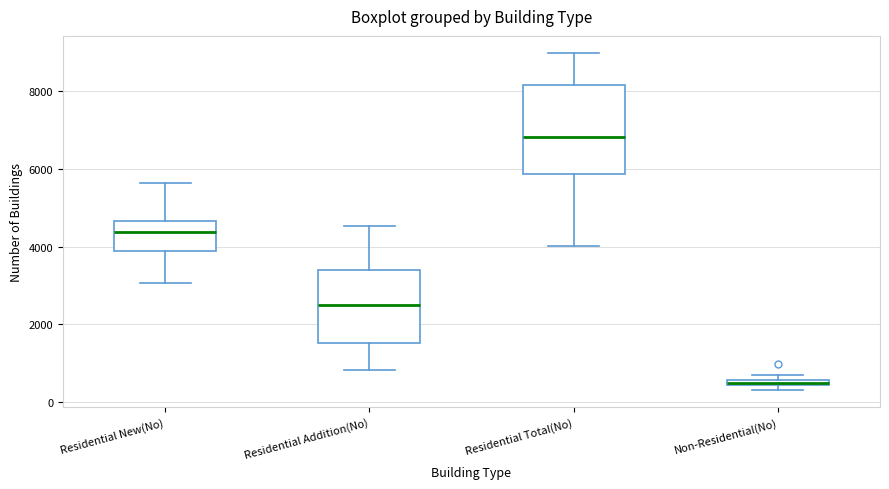

Where is the lower edge of the box for Residential Total(No) on the y-axis? The values are not printed on the chart, so give them approximately, as read against the axis.

5800